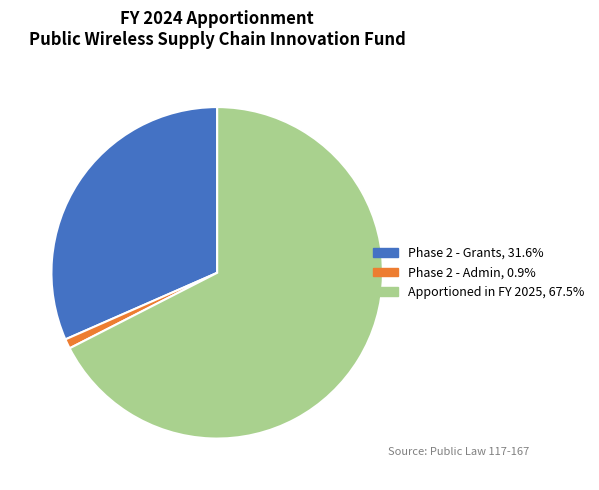

Which has a higher value, Apportioned in FY 2025 or Phase 2 - Admin?

Apportioned in FY 2025